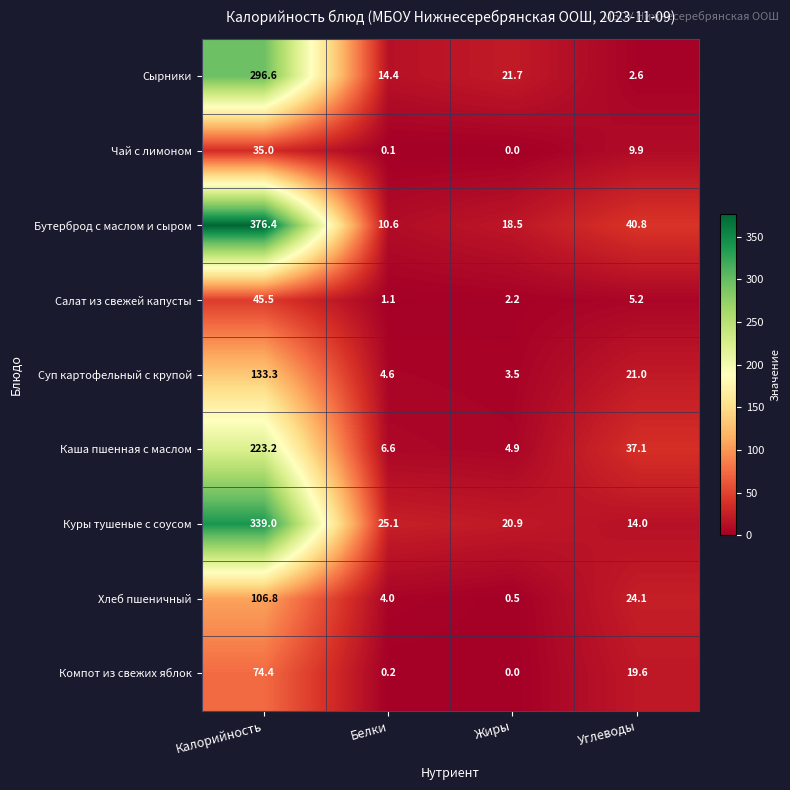

Is it true that Салат из свежей капусты equals 1.1 at Белки?

True